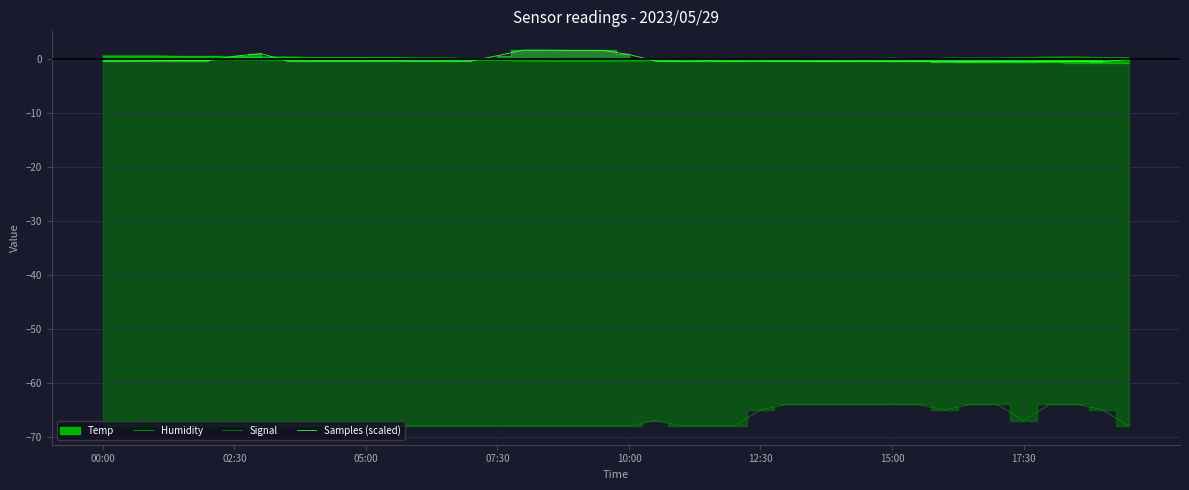

Which series changed the most between 15:00 and 32?

Signal